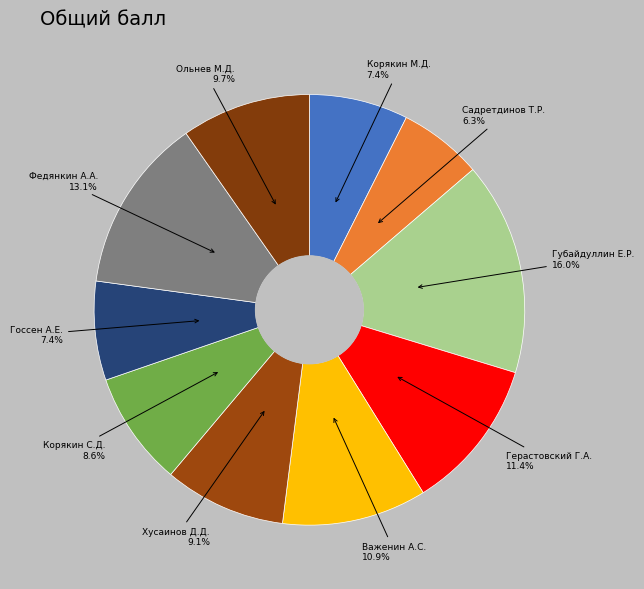

Count the number of slices in the pie.

10